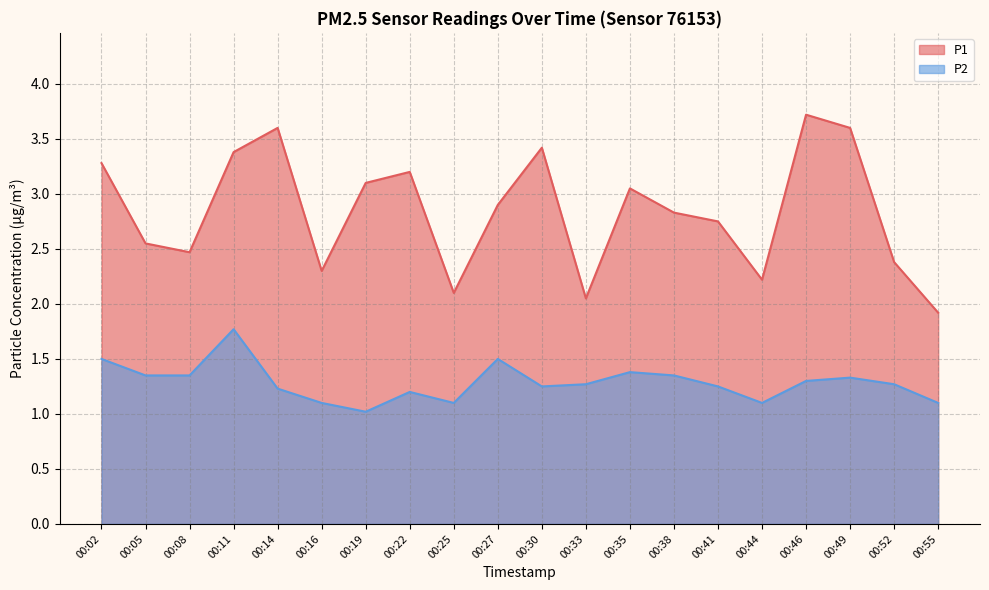

How many lines are shown in the chart?

2